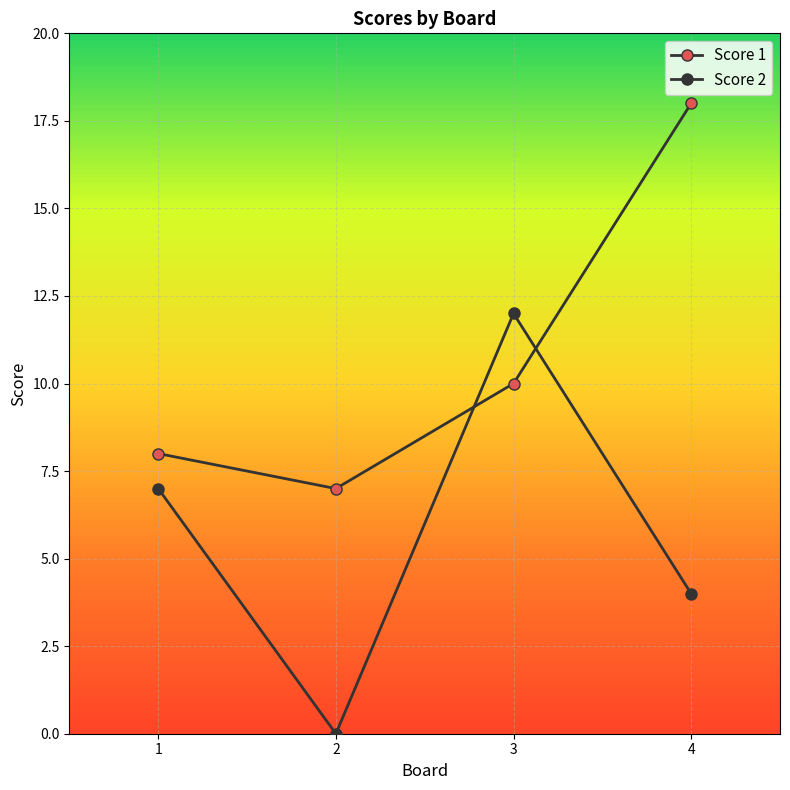

How many lines are shown in the chart?

2